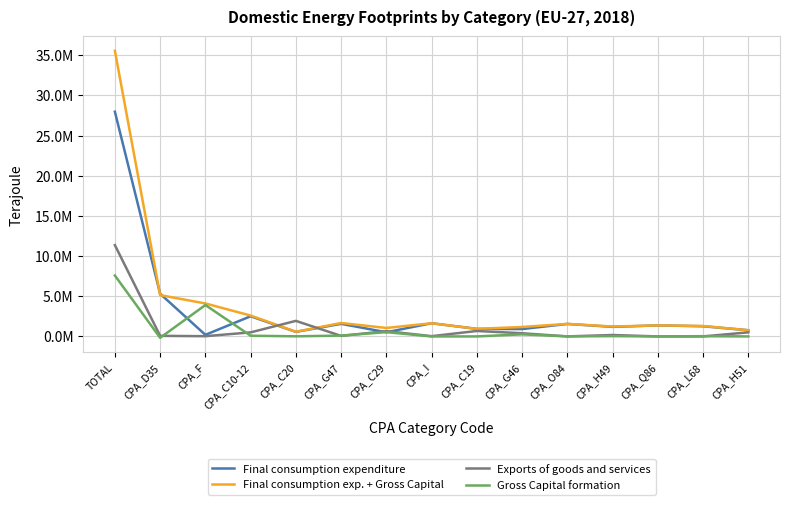

Does the chart have visible grid lines?

Yes